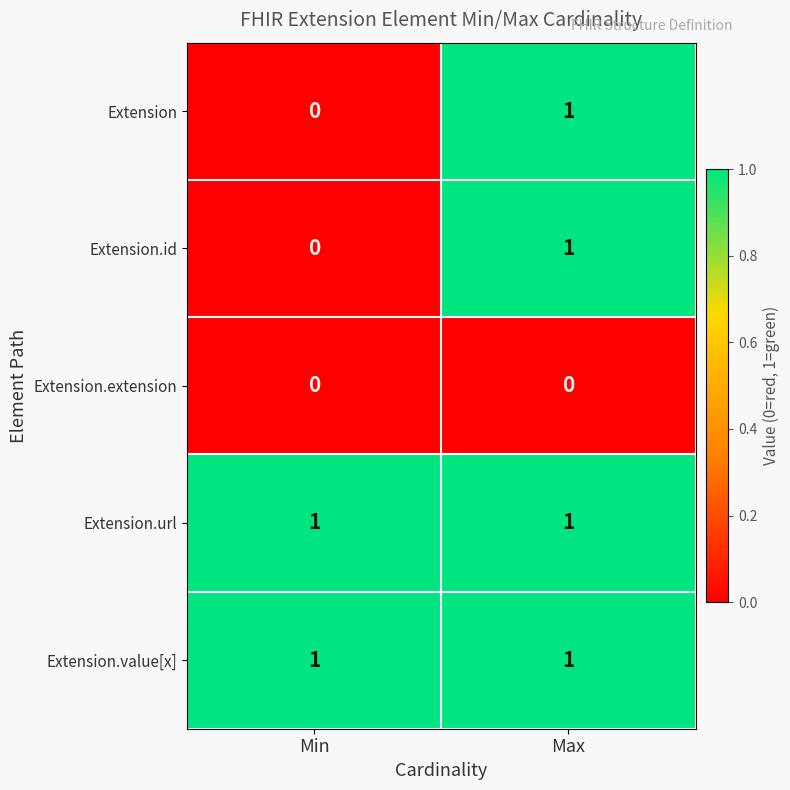

The Extension.extension series shows 0 at Min. True or false?

True